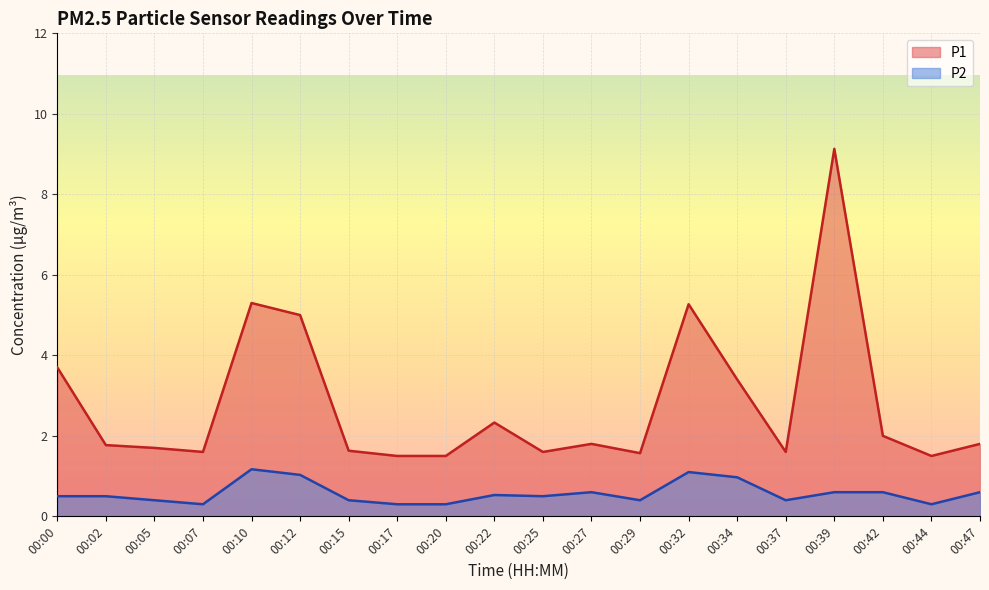

What is the sum of all P1 values?

55.7